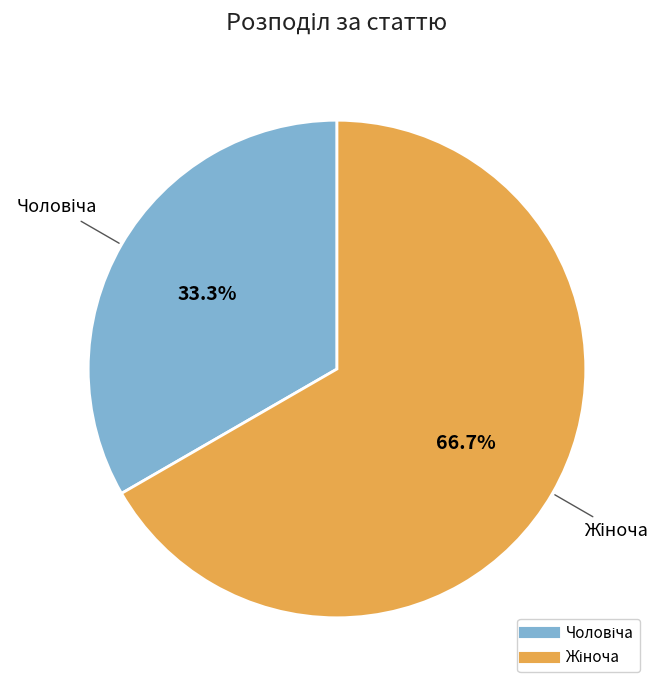

Is there any slice that represents more than half of the pie?

Yes